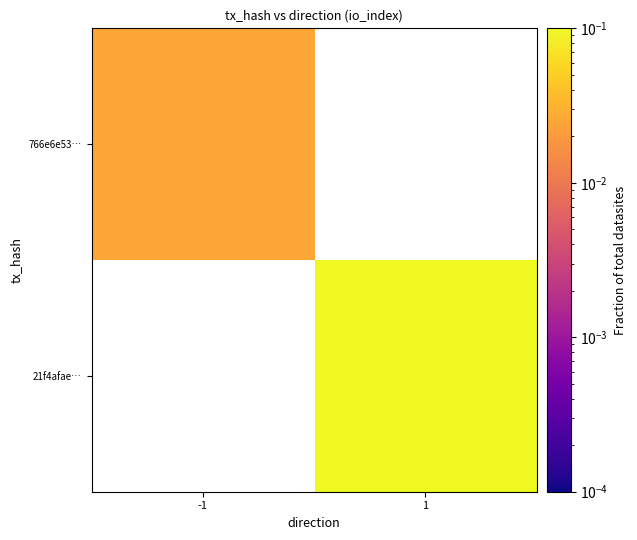

True or false: 21f4afae… has a value of 0.1 at 1.

True